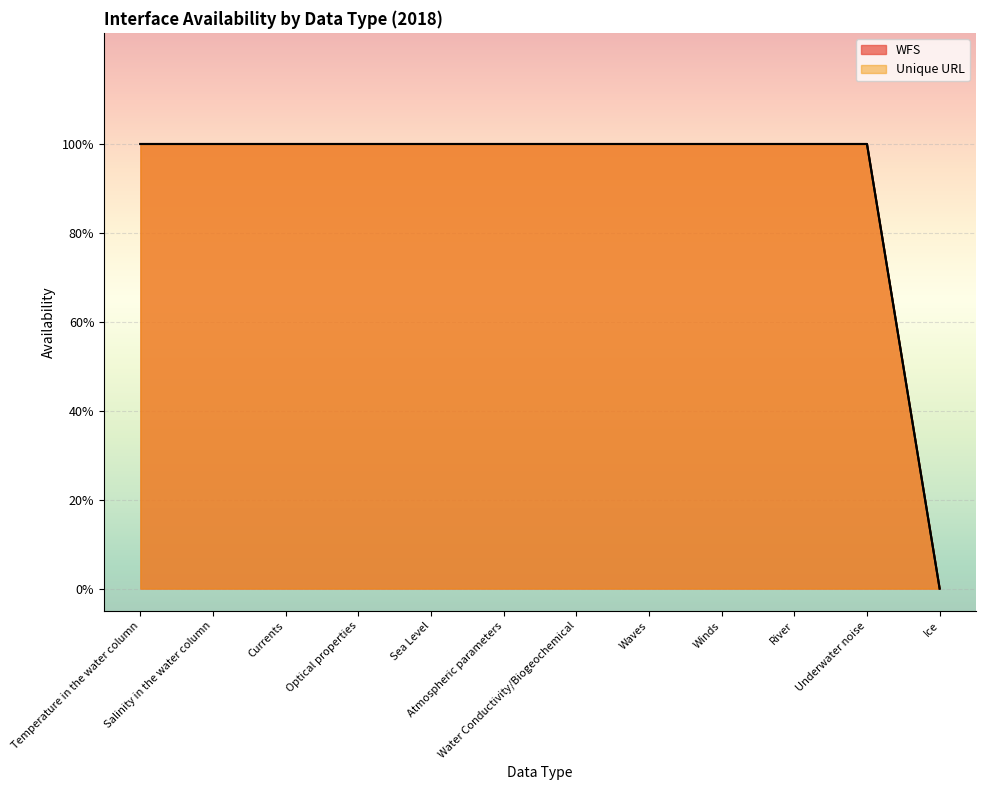

Count the WFS values in the range 1 to 2.

11